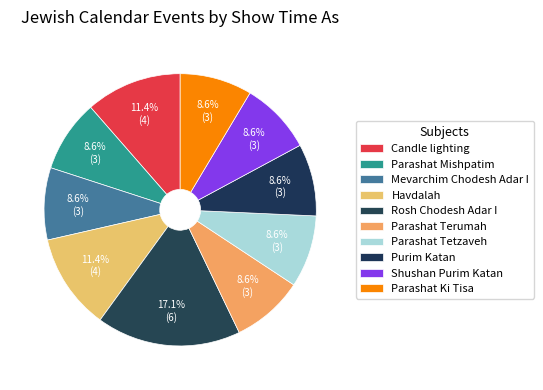

Count the number of slices in the pie.

10